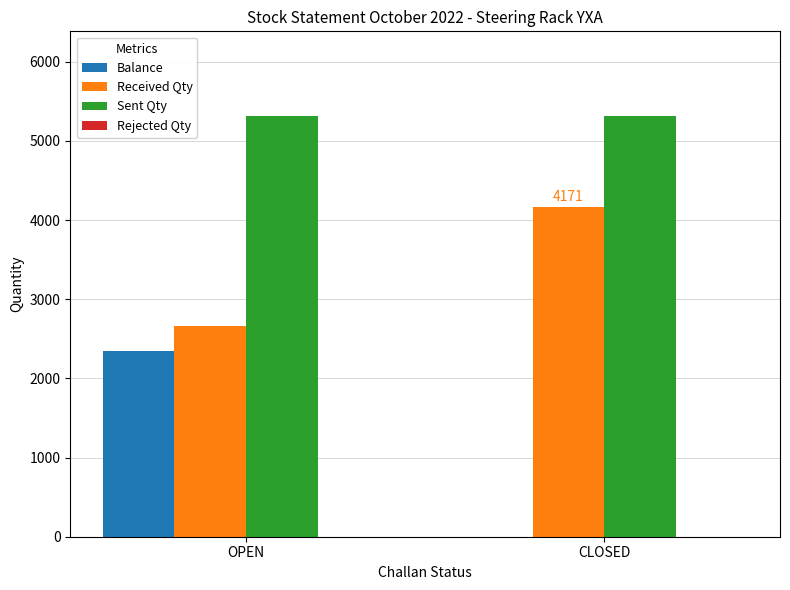

What is the sum of the Received Qty values at OPEN and CLOSED?

6830